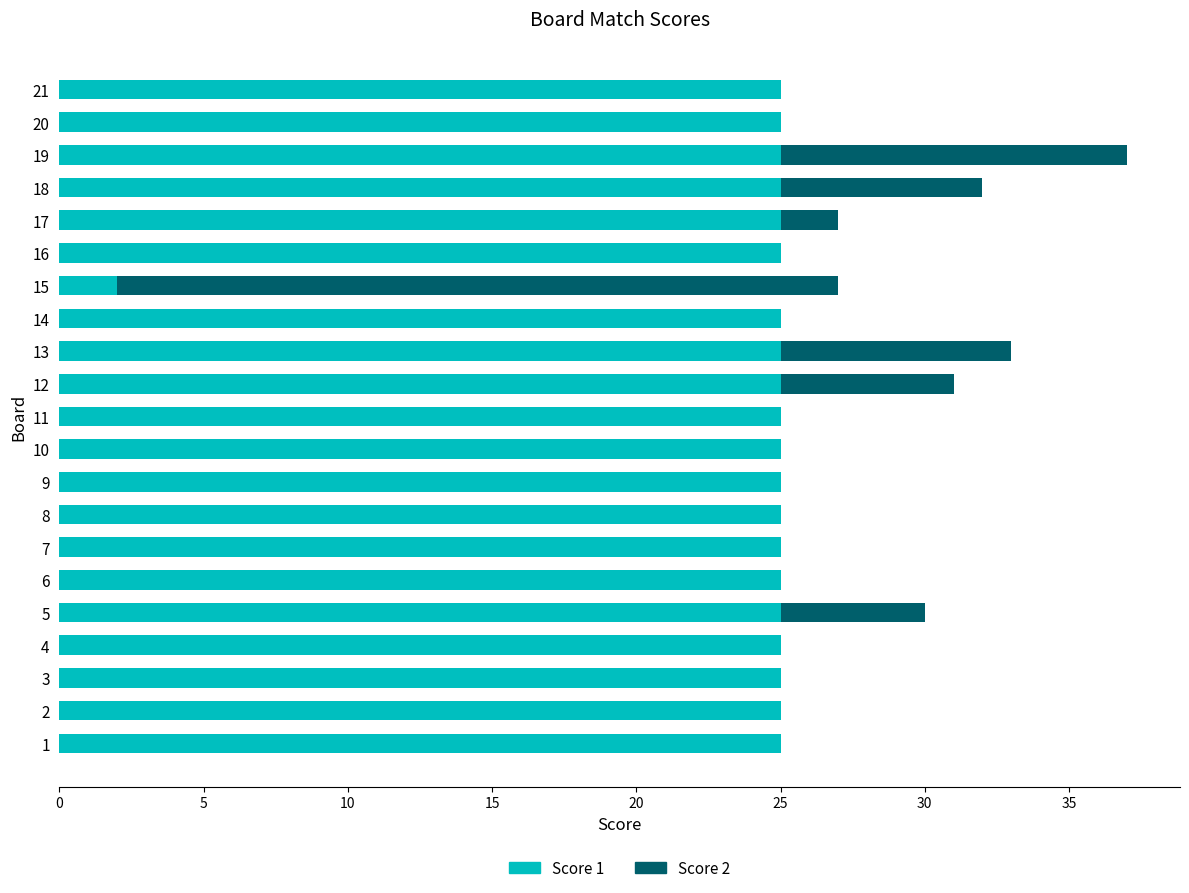

At which category is the sum across all series the highest?

19